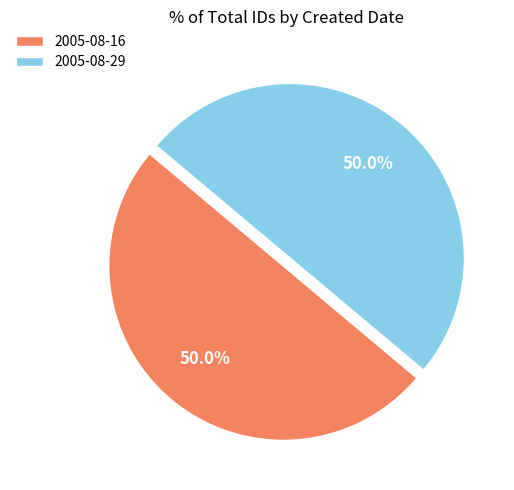

How many slices are in this pie chart?

2